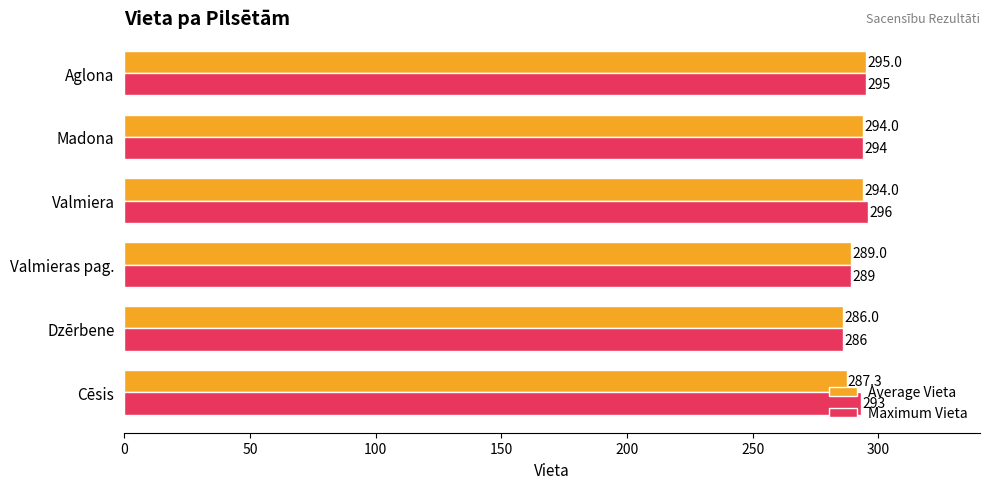

Count the Maximum Vieta values in the range 289 to 295.

4